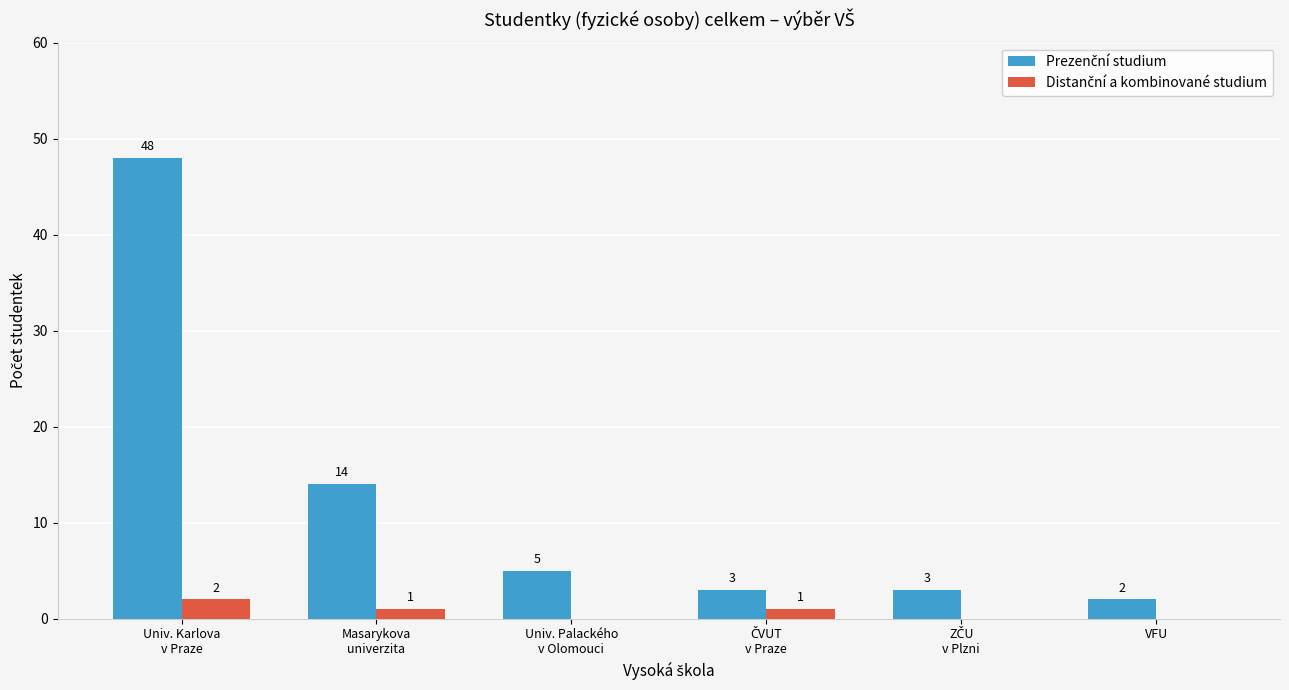

What is the maximum value shown in the chart?

48